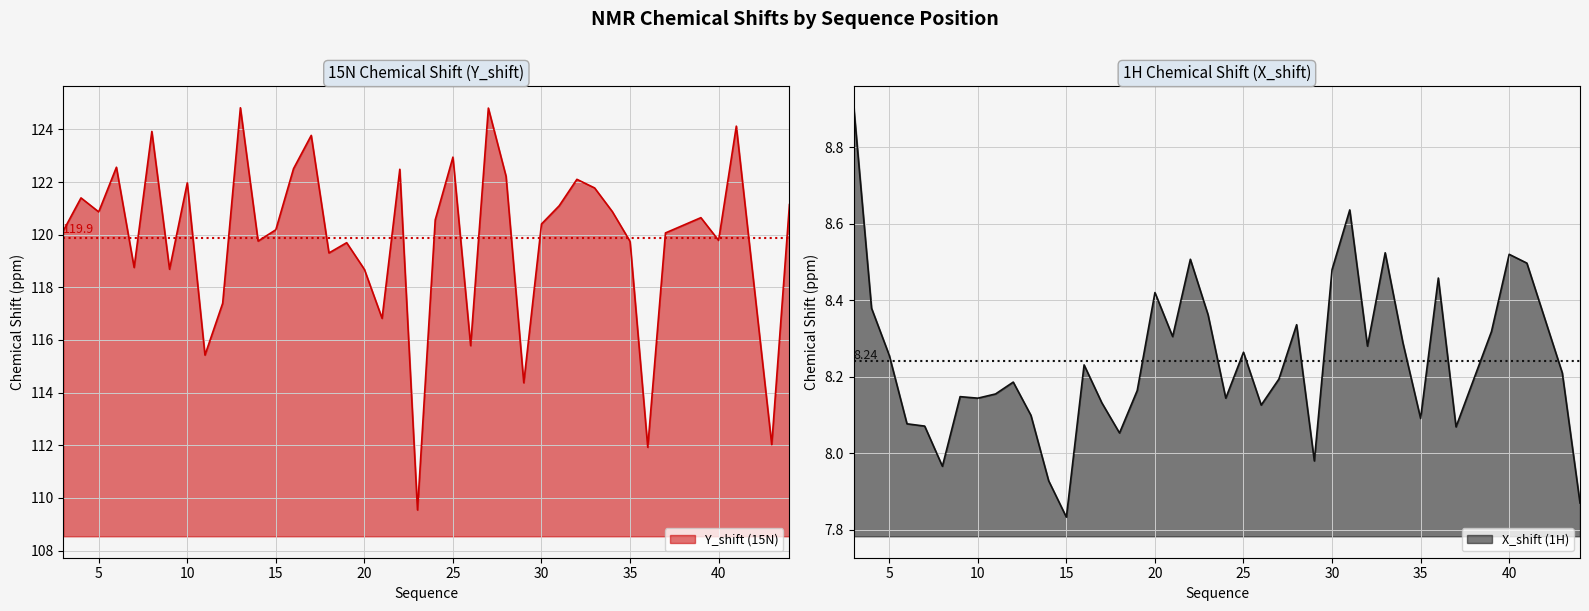

The X_shift series shows 15.1 at 41. True or false?

False